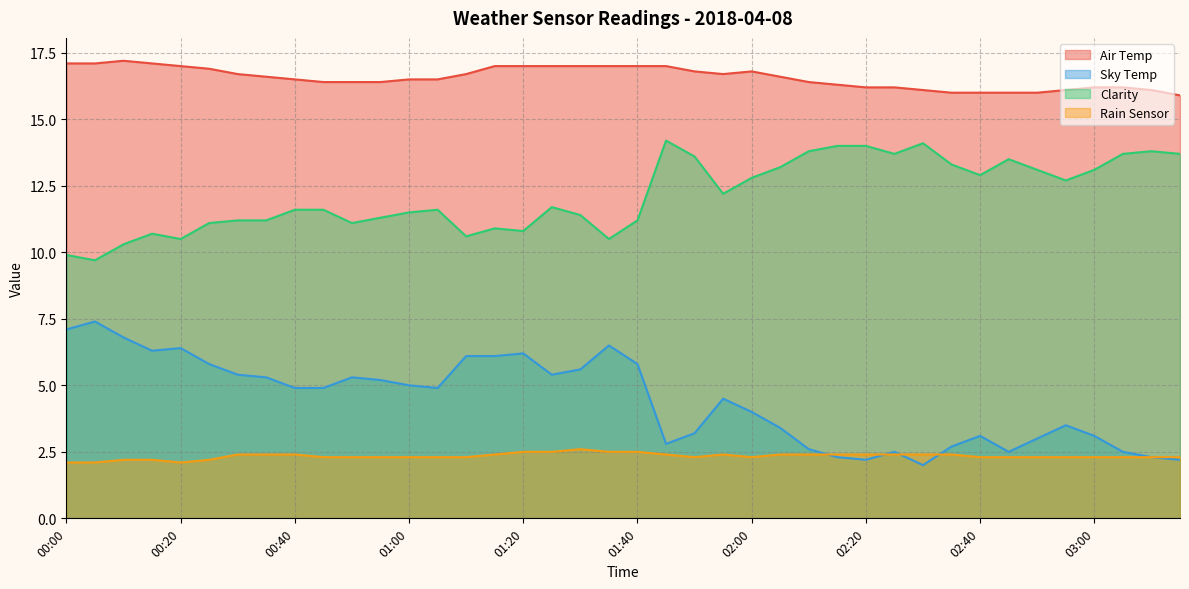

What position from the left is 01:35?

20